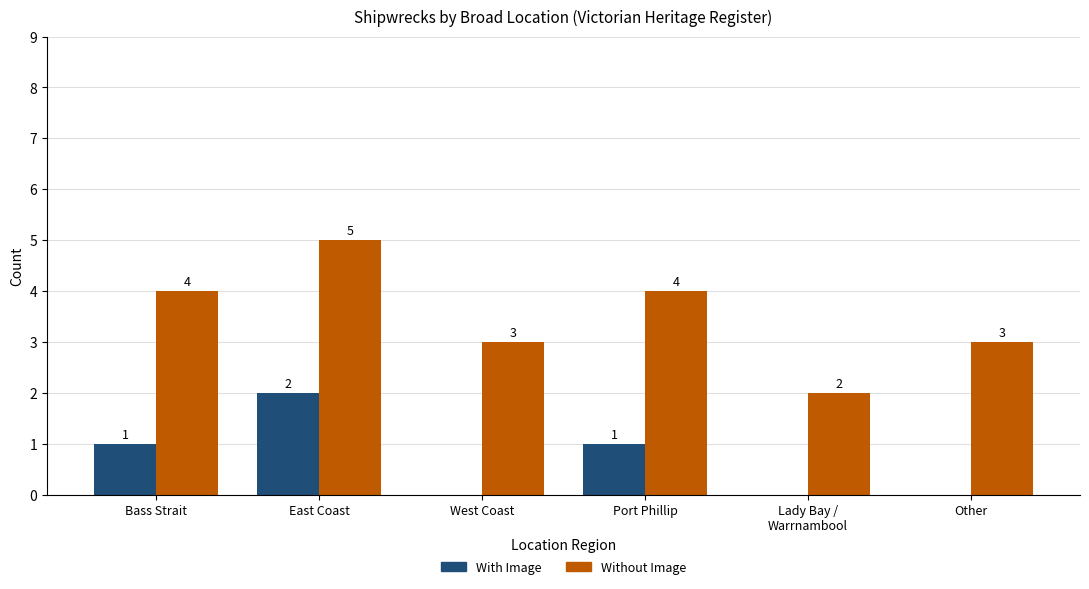

What is the sum of the With Image values at Bass Strait and Other?

1